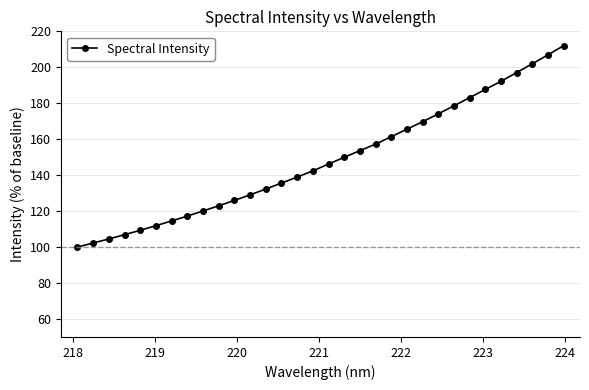

What is the value of the 11th point from the left?

126.0